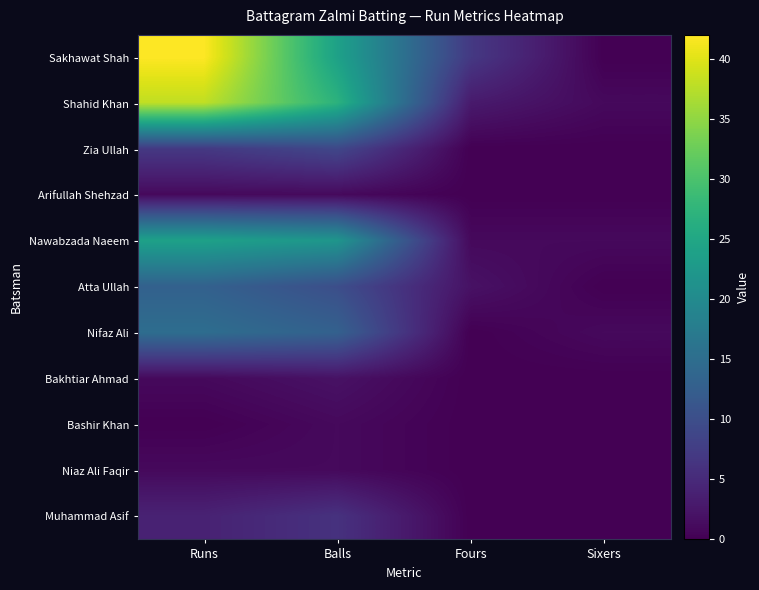

Which series has the largest total across all categories?

Sakhawat Shah